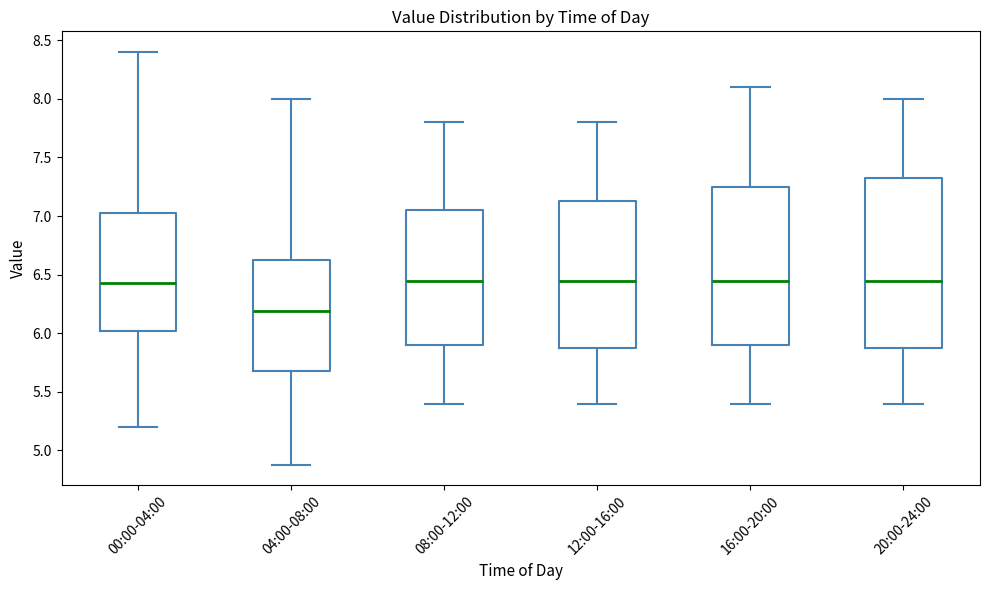

Where is the lower edge of the box for 16:00-20:00 on the y-axis? The values are not printed on the chart, so give them approximately, as read against the axis.

5.90